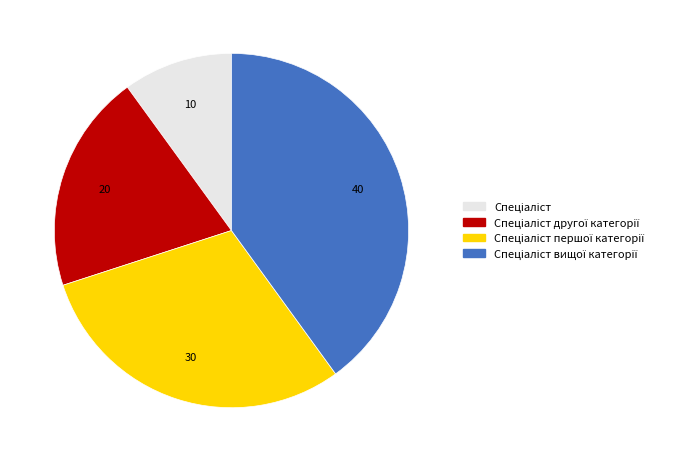

Is there a majority slice in this chart?

No